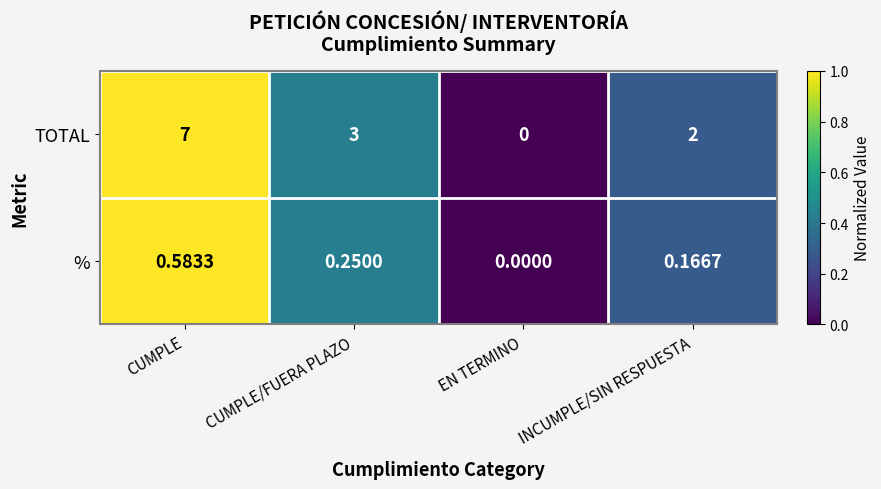

List the series in order of their overall mean, highest first.

TOTAL, %